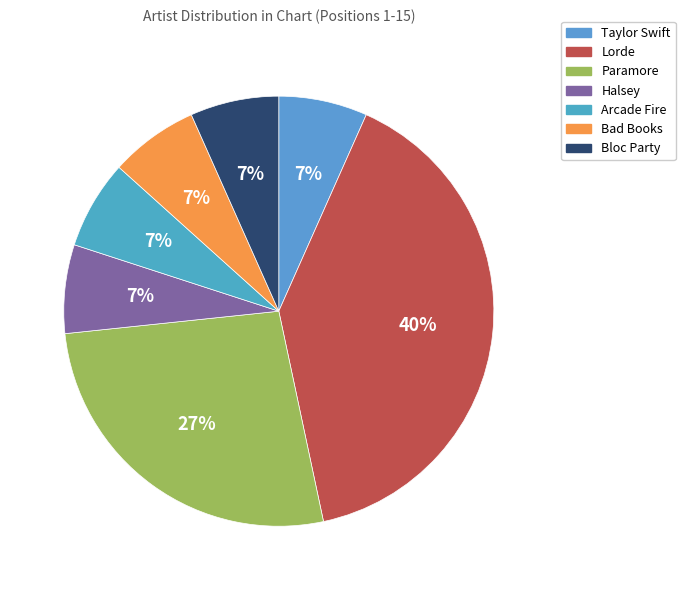

Rank the categories by value from highest to lowest.

Lorde, Paramore, Taylor Swift, Halsey, Arcade Fire, Bad Books, Bloc Party